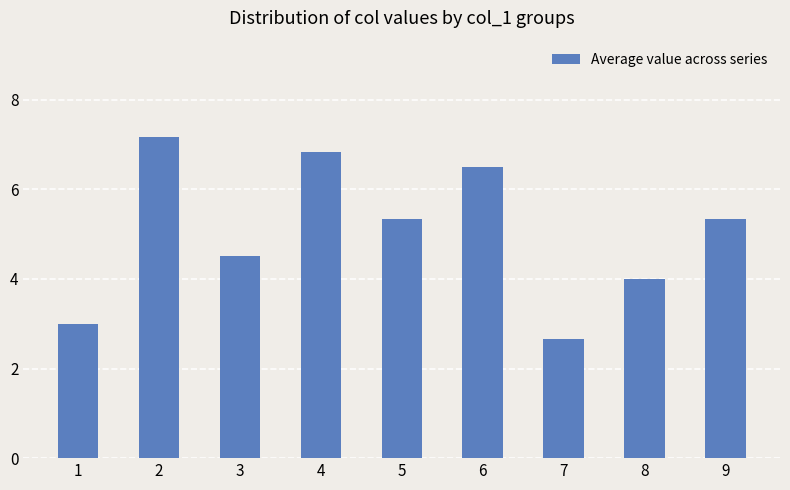

Reading left to right, transcribe all the data shown in this chart.

3.0	7.2	4.5	6.8	5.3	6.5	2.7	4.0	5.3